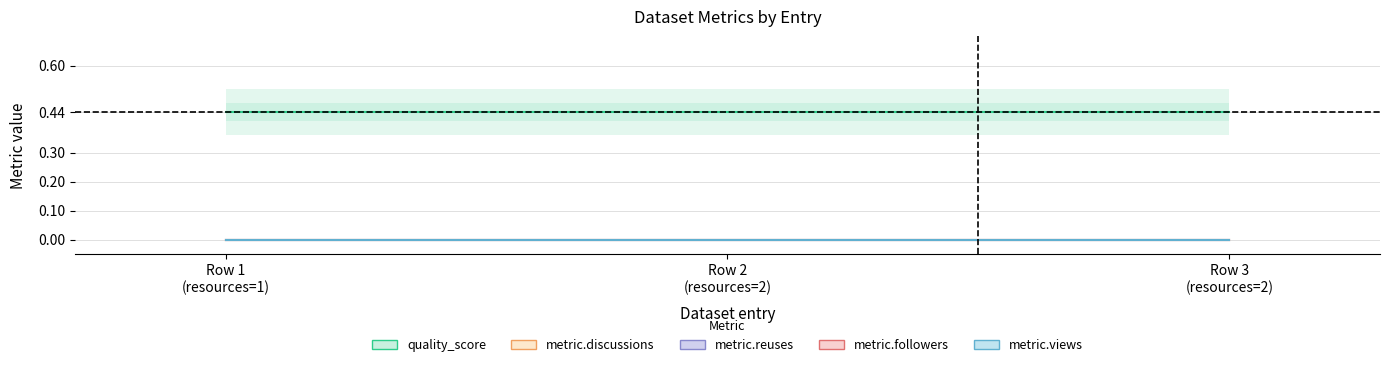

What is the label of the 3rd point from the right?

Row 1
(resources=1)